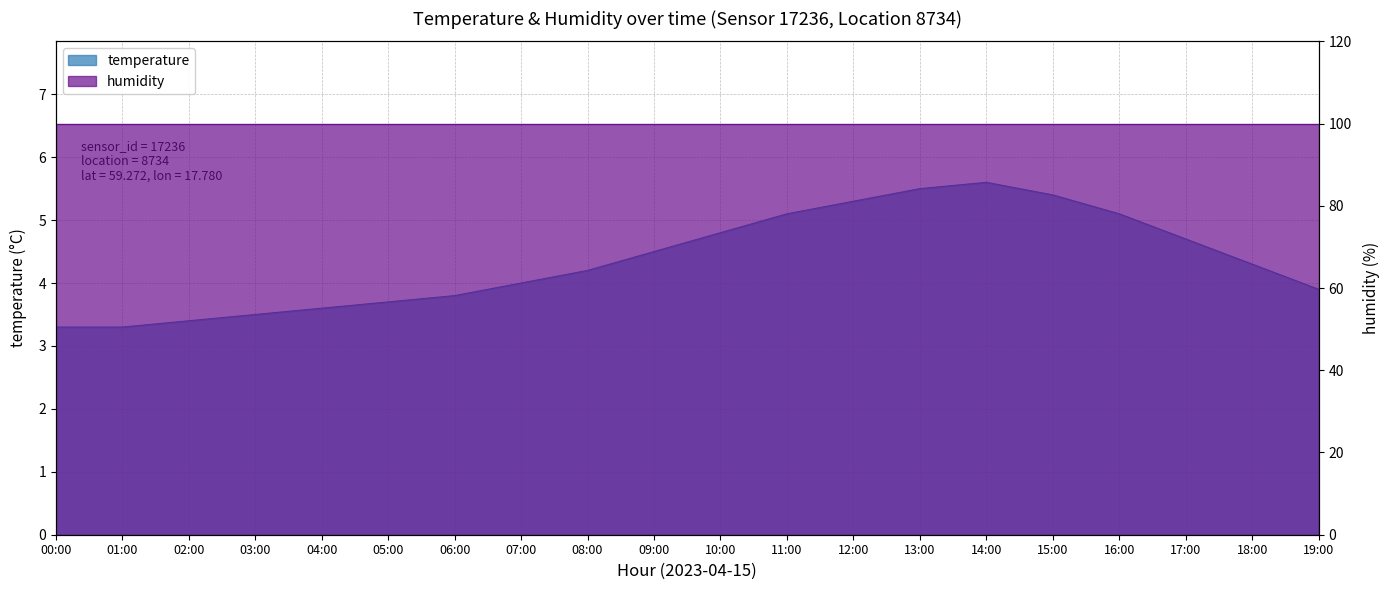

The value at 02:00 is 3.4. True or false?

True